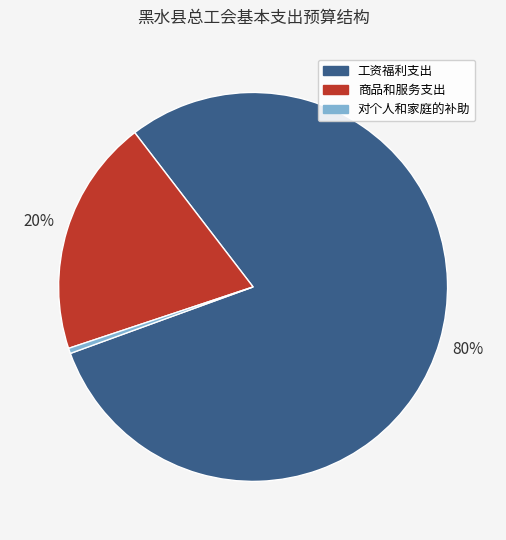

To the nearest percent, what is the difference between the 商品和服务支出 and 工资福利支出 slice percentages?

60%